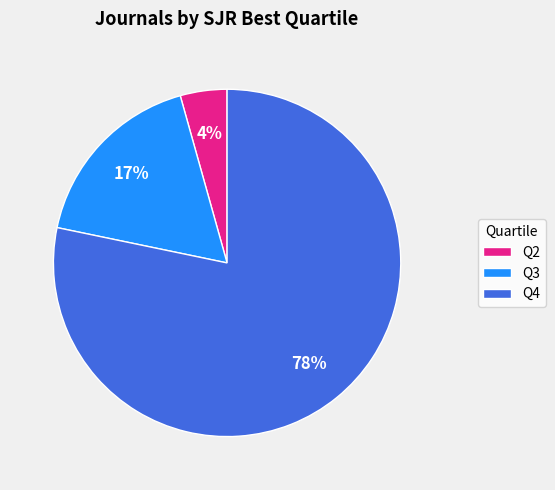

To the nearest percent, what portion does Q3 represent?

17%